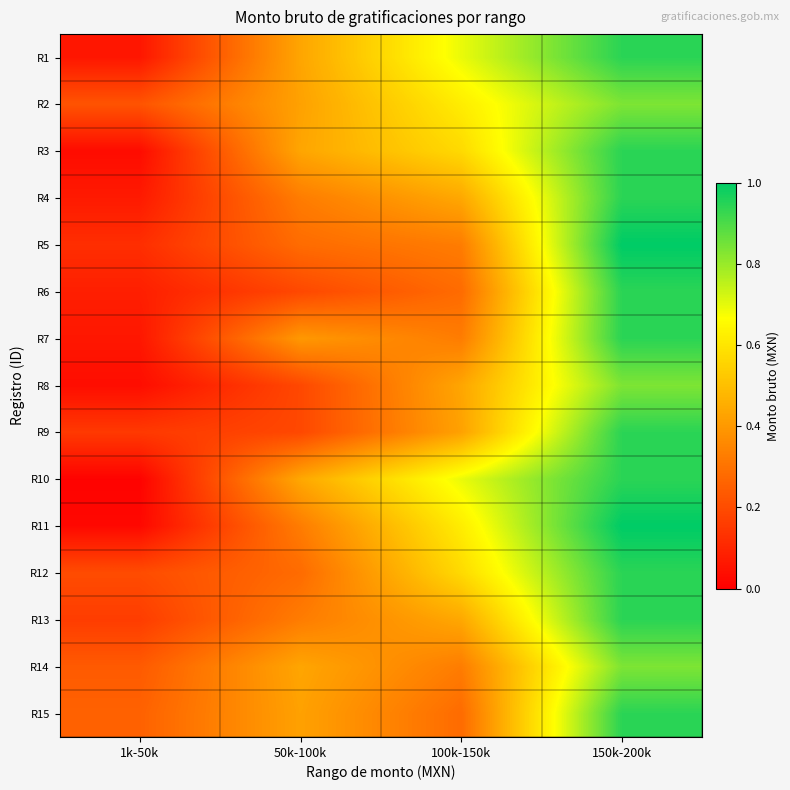

What is the spread (max minus min) of values at 1k-50k?

0.2